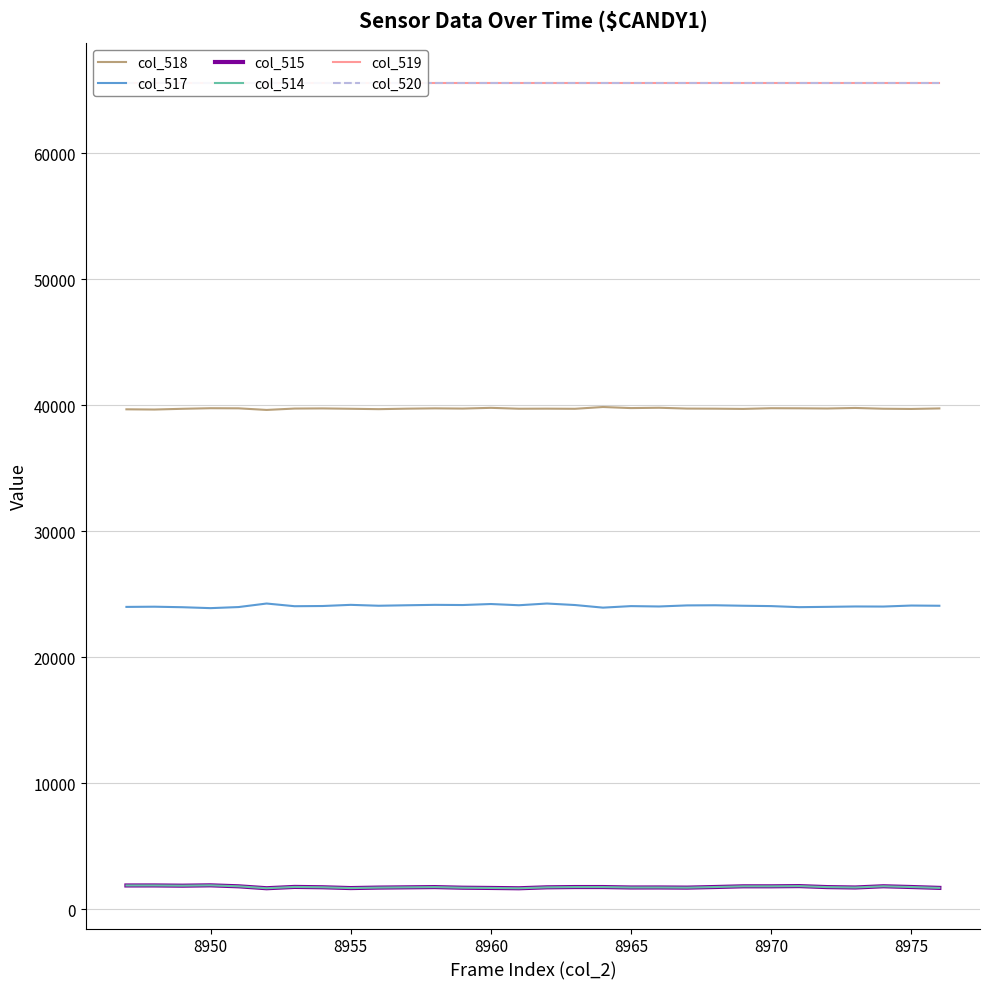

True or false: col_520 and col_517 cross at least once.

False